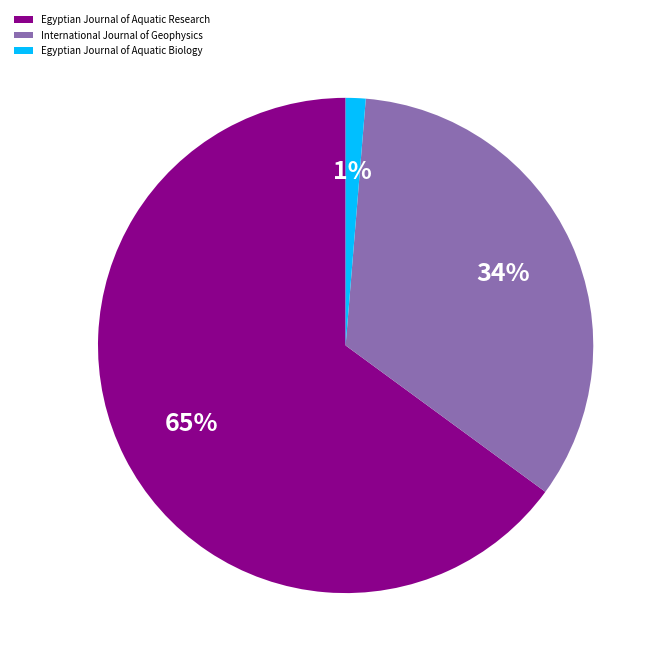

Which has a higher value, Egyptian Journal of Aquatic Research or International Journal of Geophysics?

Egyptian Journal of Aquatic Research